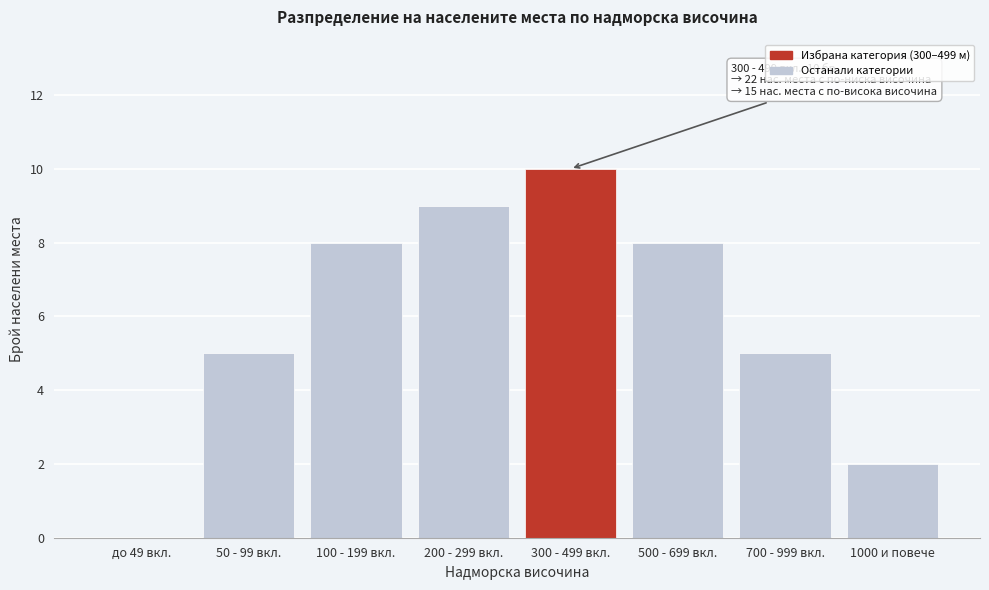

Reading right to left, what are all the values shown in this chart?

1000 и повече=2	700 - 999 вкл.=5	500 - 699 вкл.=8	300 - 499 вкл.=10	200 - 299 вкл.=9	100 - 199 вкл.=8	50 - 99 вкл.=5	до 49 вкл.=0